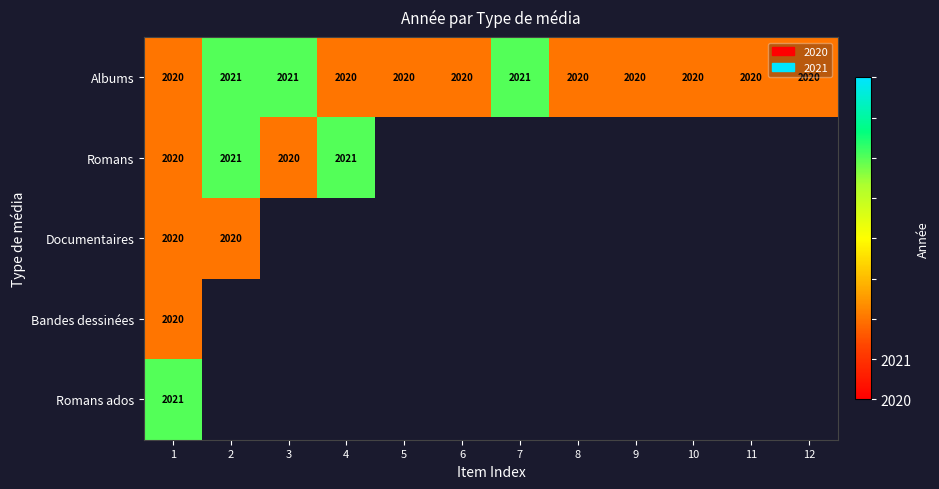

At how many categories does at least one series exceed 172?

12